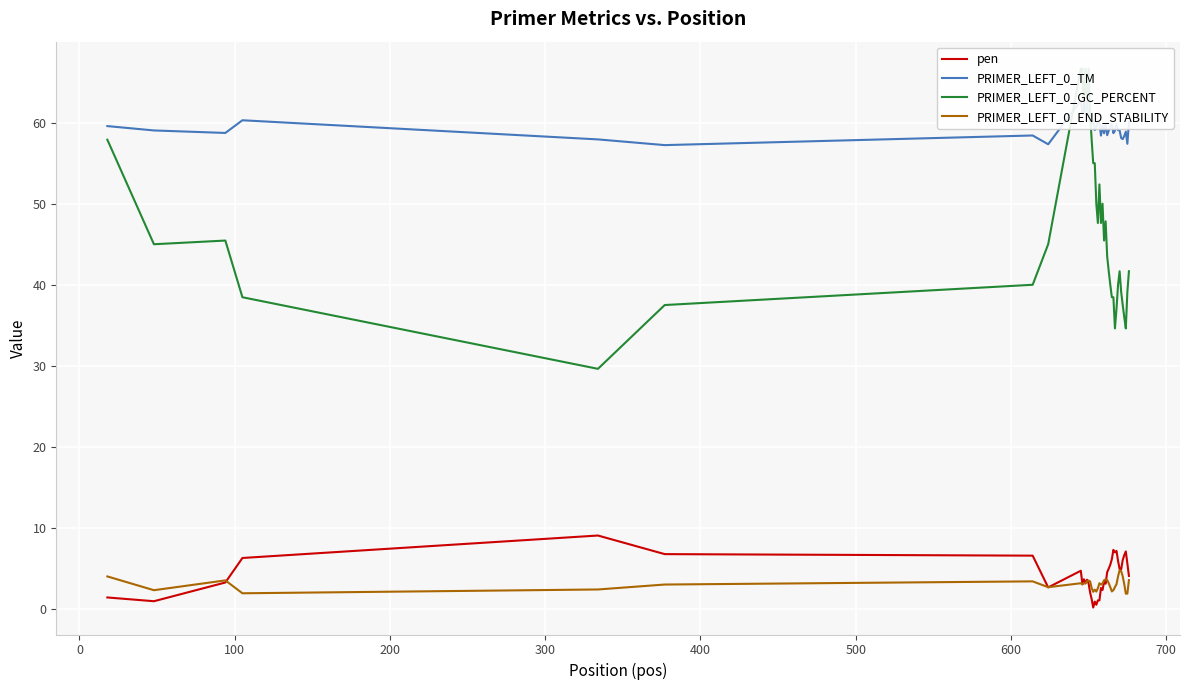

What is the difference between the maximum and minimum values in the pen series?

8.9